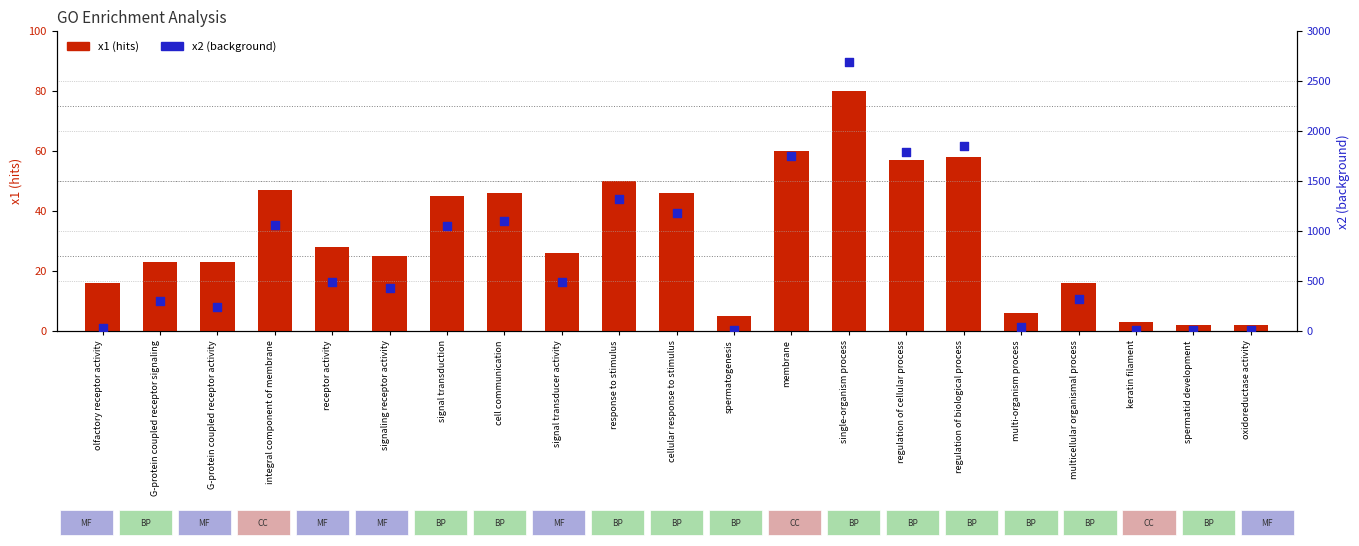

Is the value of x1 (hits) at multicellular organismal process greater than the value of x2 (background) at spermatid development?

Yes